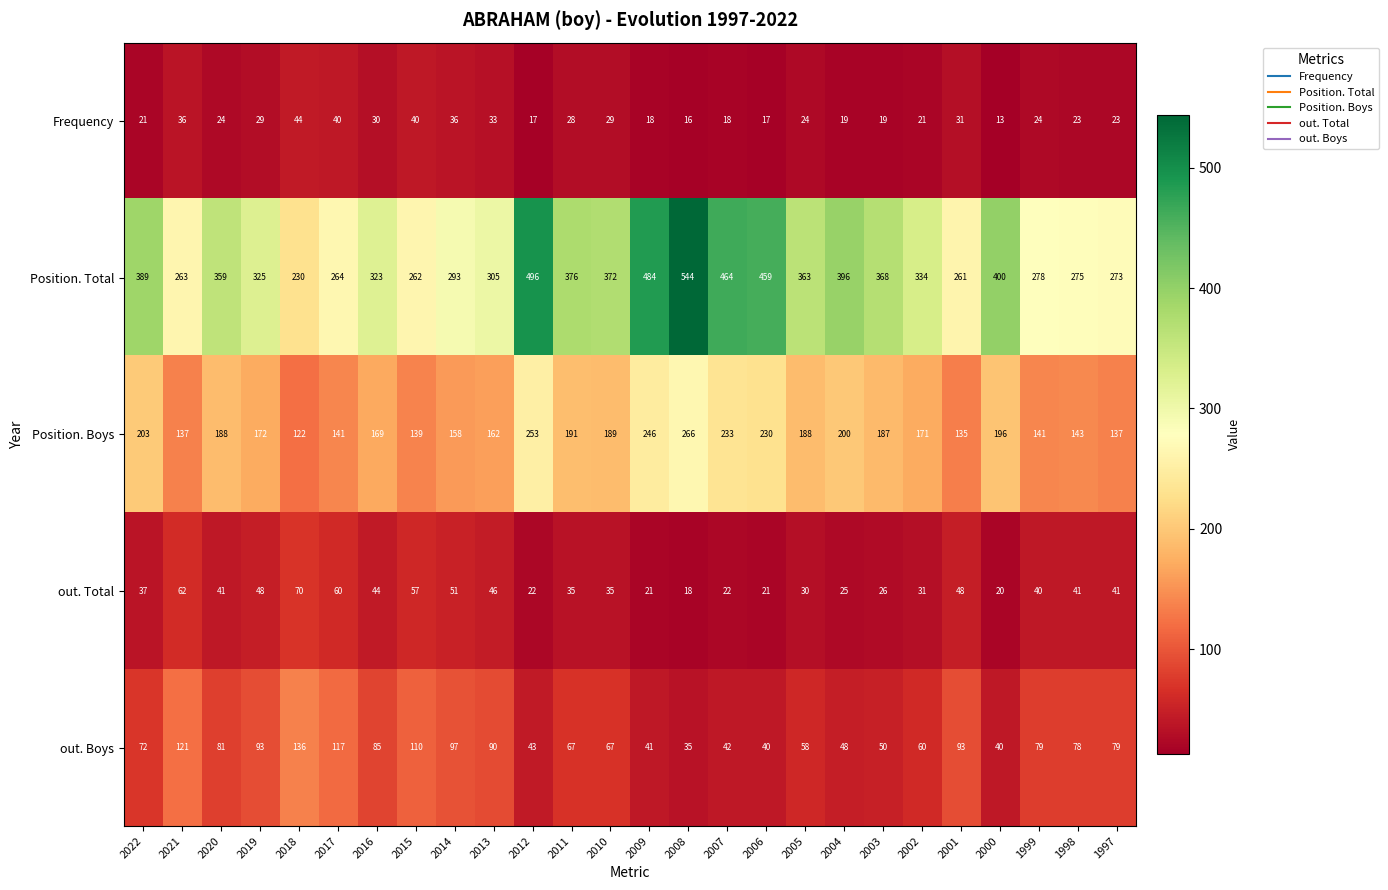

Rank the series by their maximum value, from lowest to highest.

Frequency, out. Total, out. Boys, Position. Boys, Position. Total